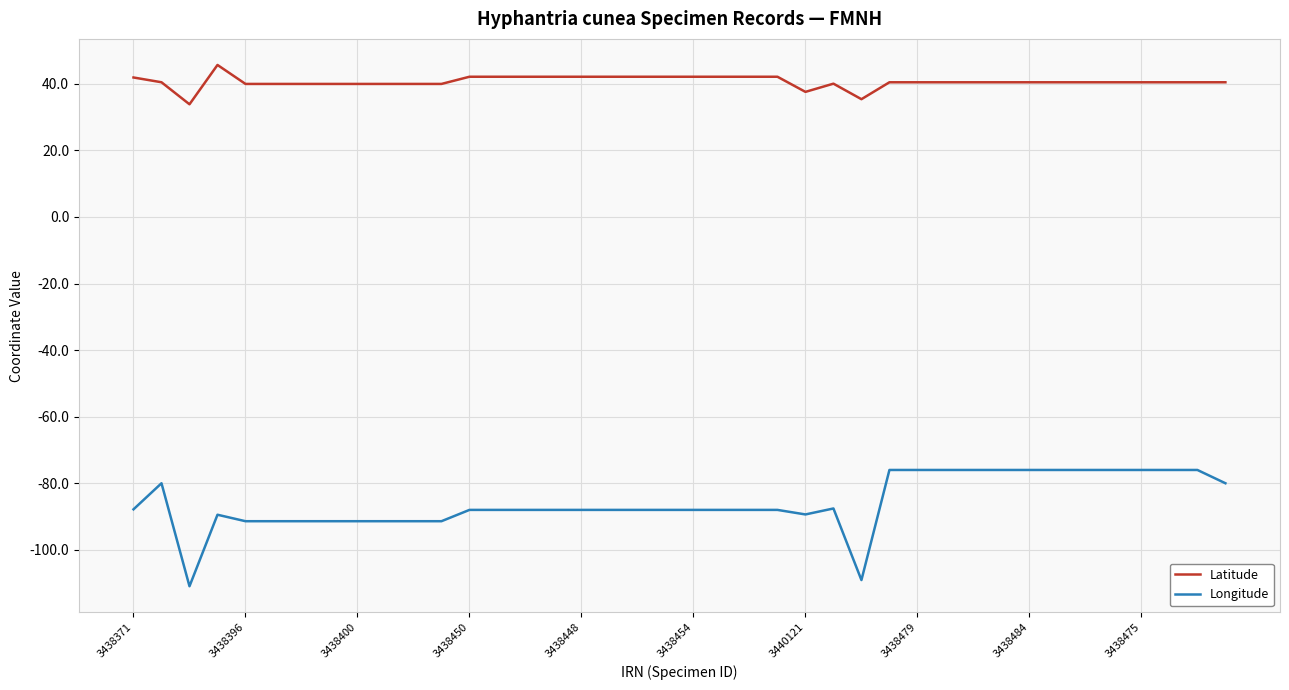

Which series has the largest range (max minus min)?

Longitude